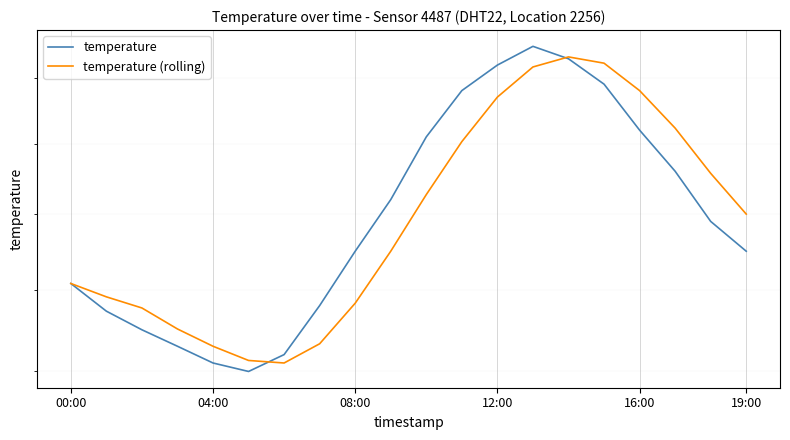

What is the value of the temperature point at the 6th from the left?

12.0